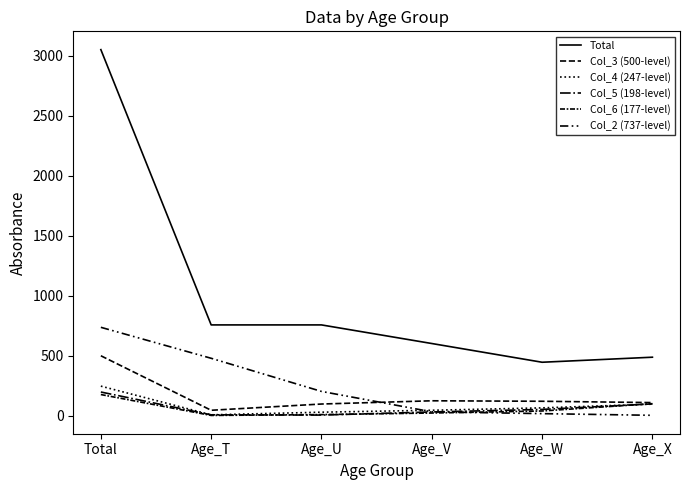

How many categories are shown in the chart?

6